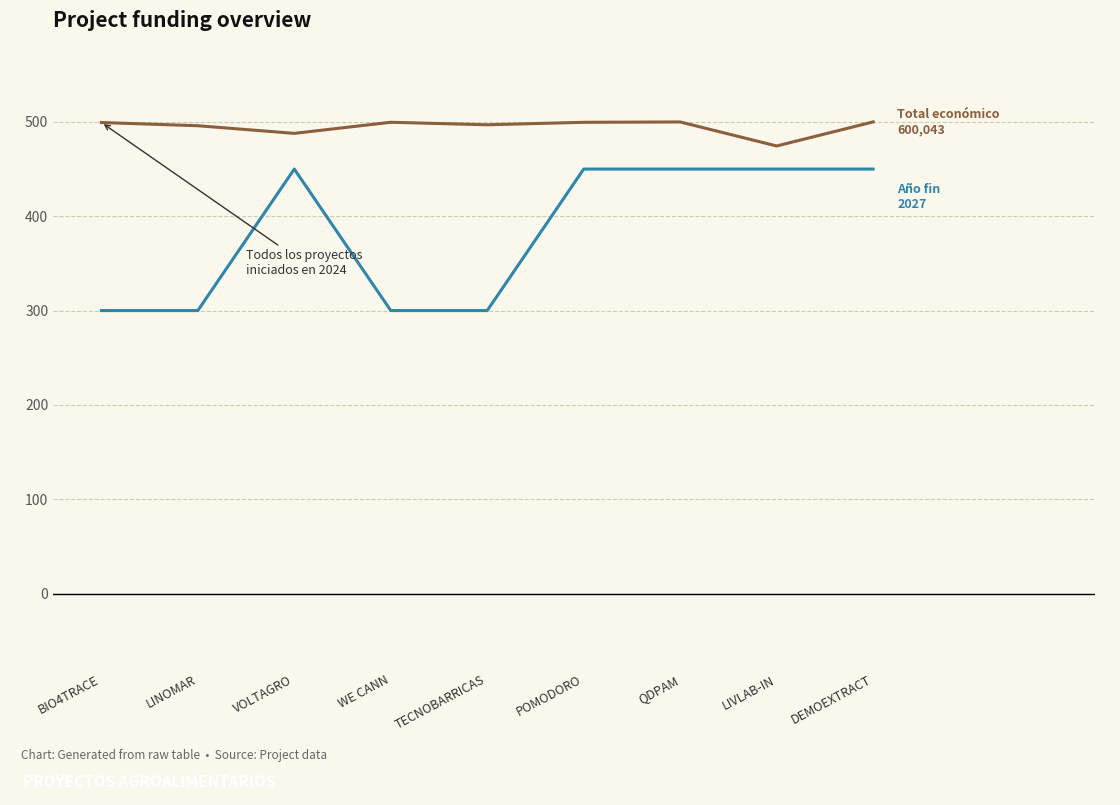

Count the number of categories in the chart.

9